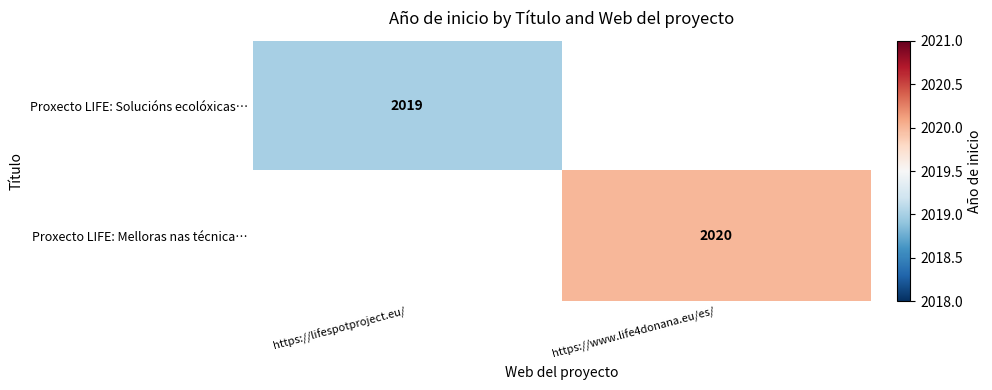

True or false: Proxecto LIFE: Solucións ecolóxicas… has a value of 2019 at https://lifespotproject.eu/.

True